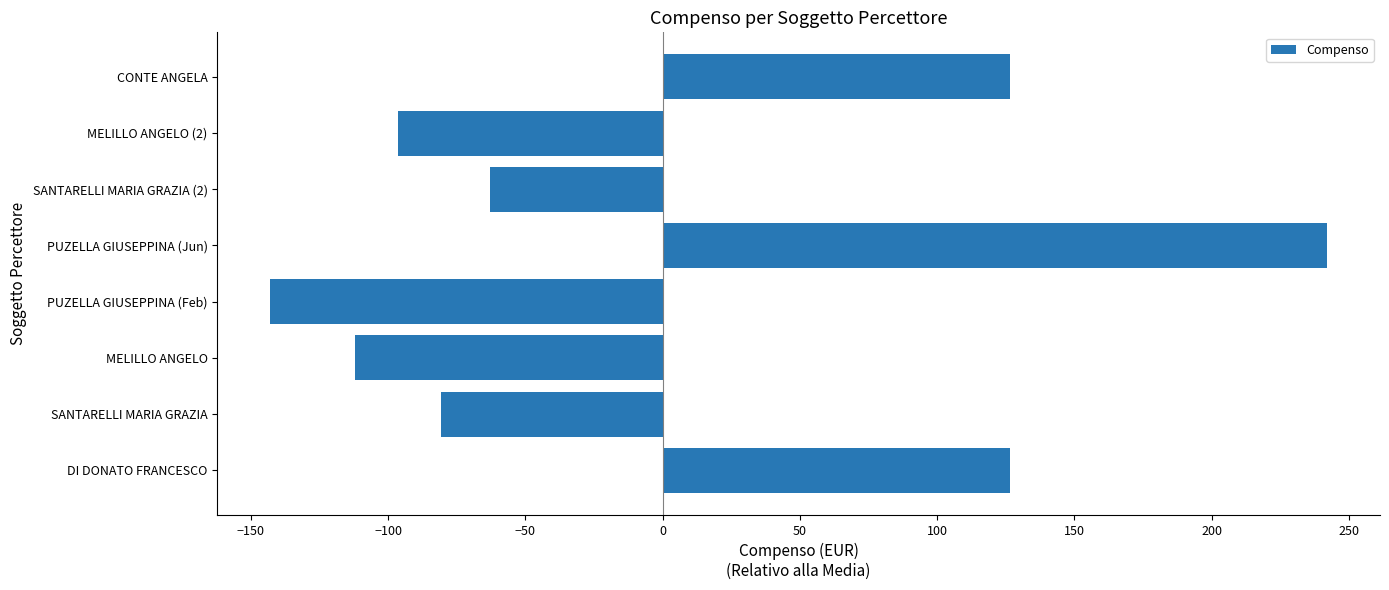

Which has a higher value, SANTARELLI MARIA GRAZIA (2) or DI DONATO FRANCESCO?

DI DONATO FRANCESCO